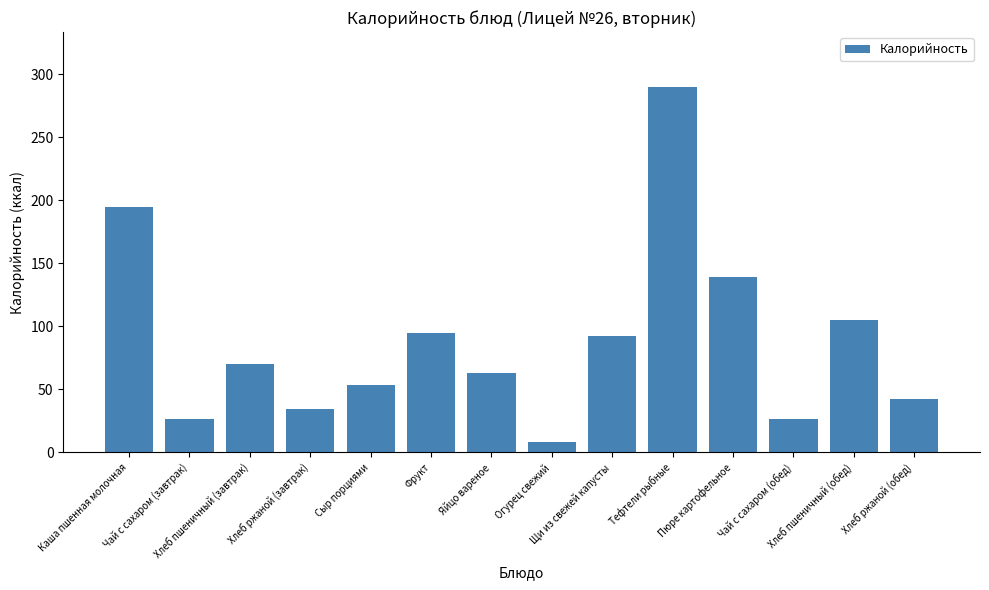

What is the maximum value shown in the chart?

290.0